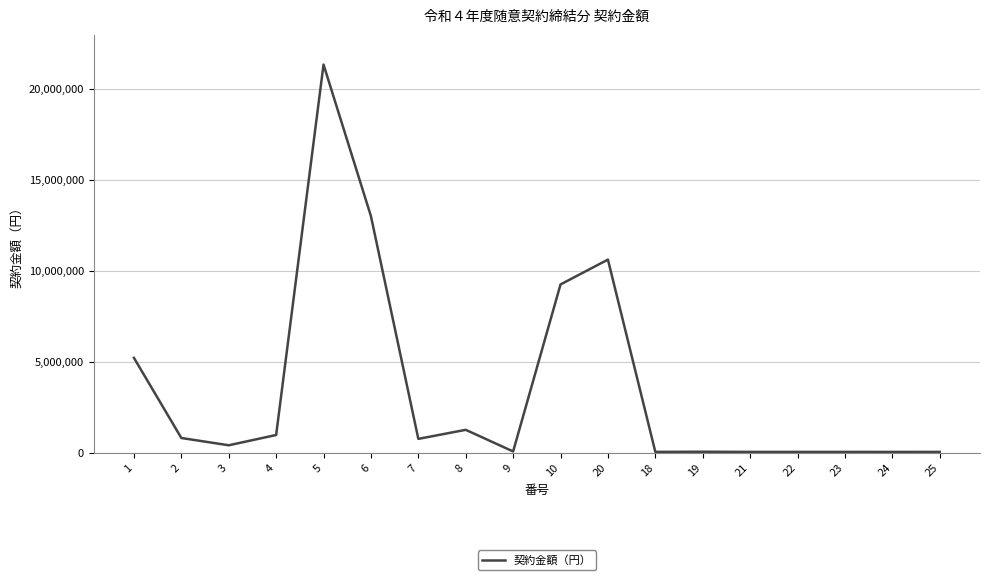

Which label corresponds to the smallest value in the chart?

24